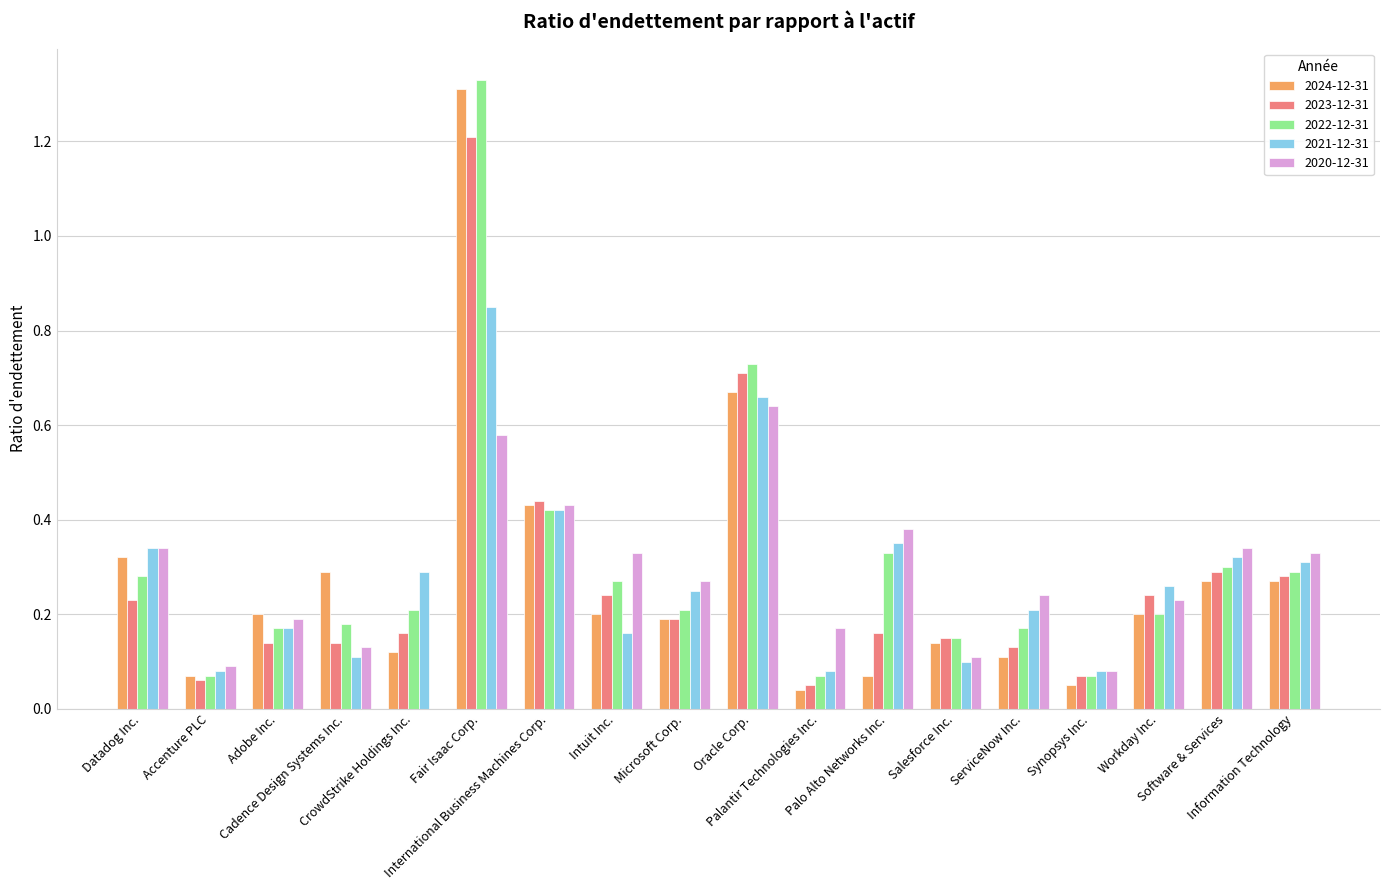

Which series has the largest total across all categories?

2022-12-31